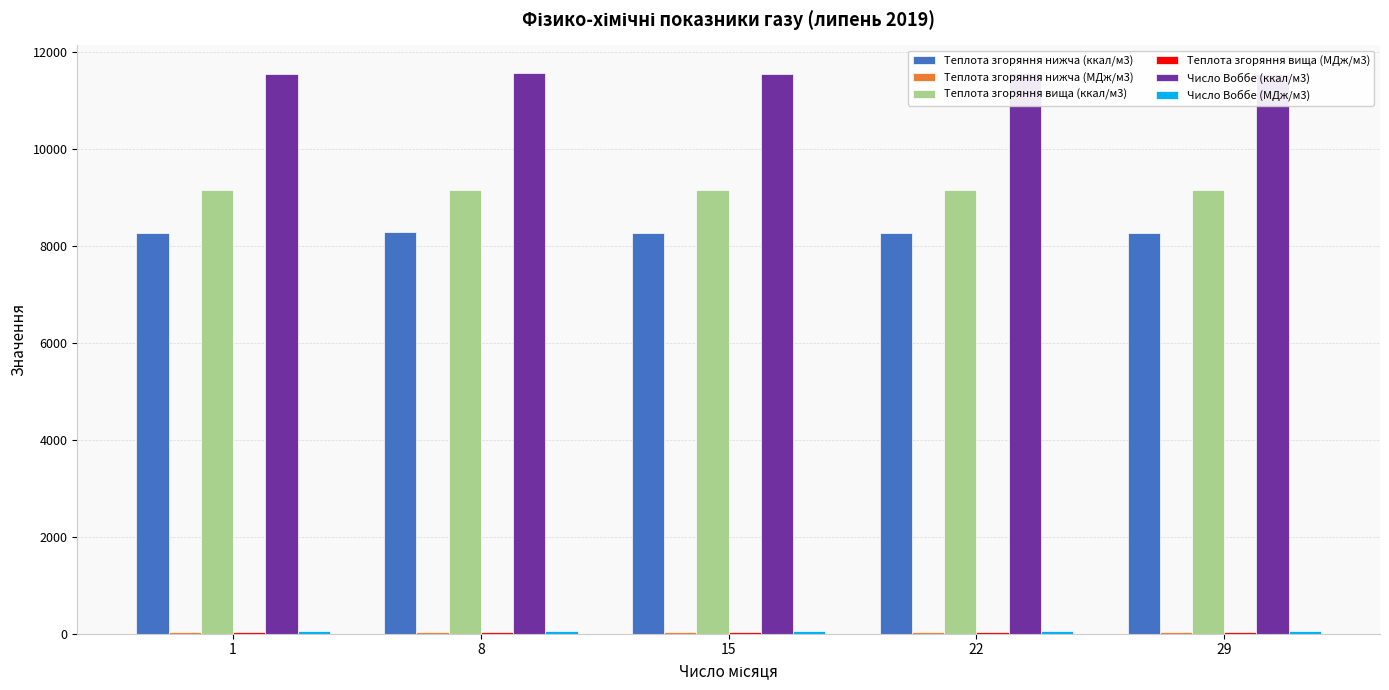

Are the bars horizontal?

No